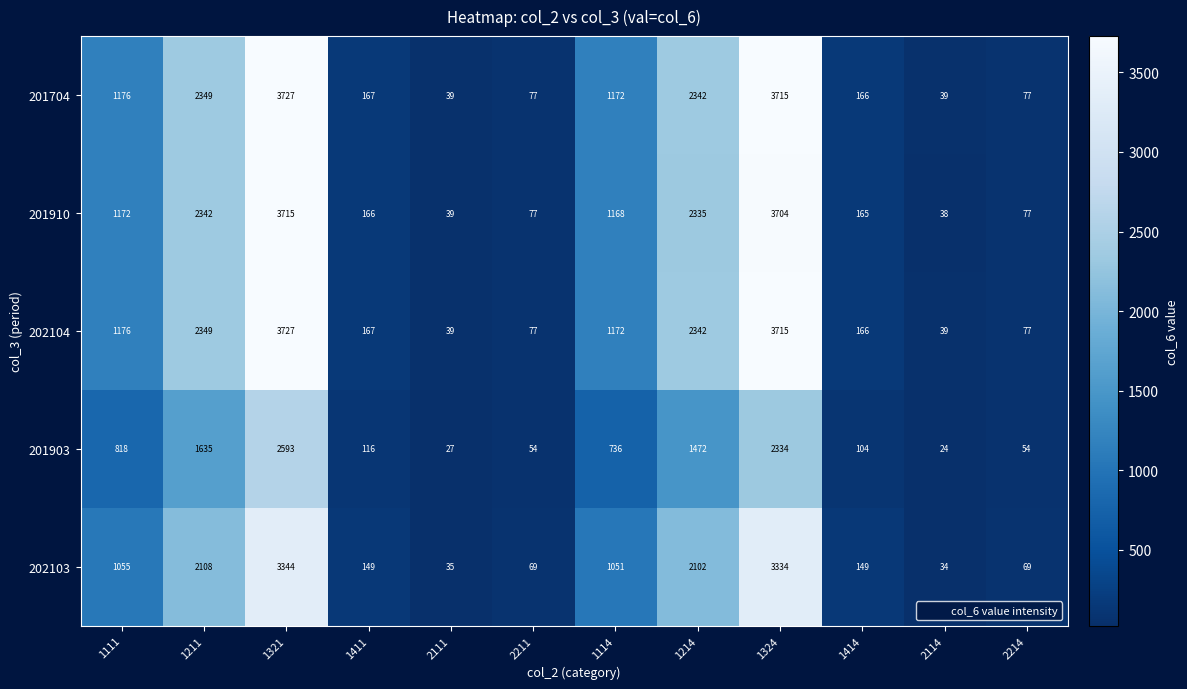

The 202103 series shows 149 at 1411. True or false?

True